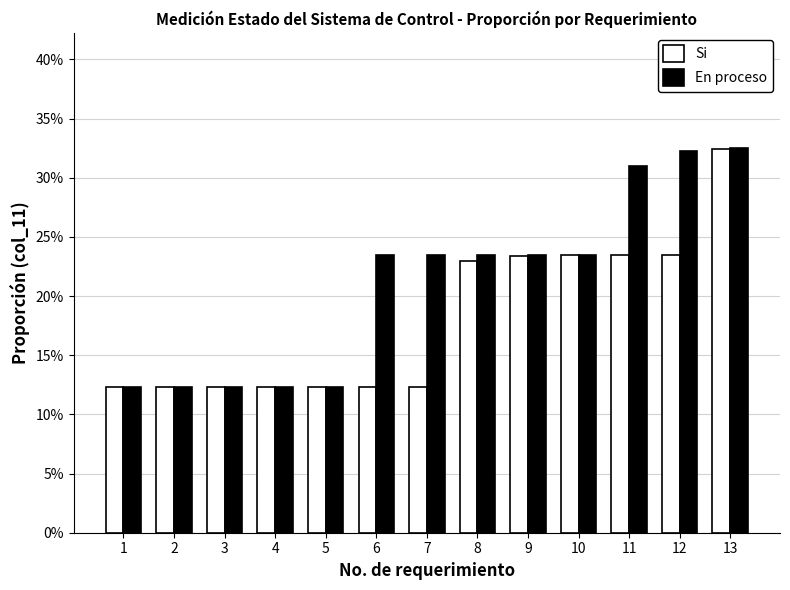

Does the chart contain stacked bars?

No